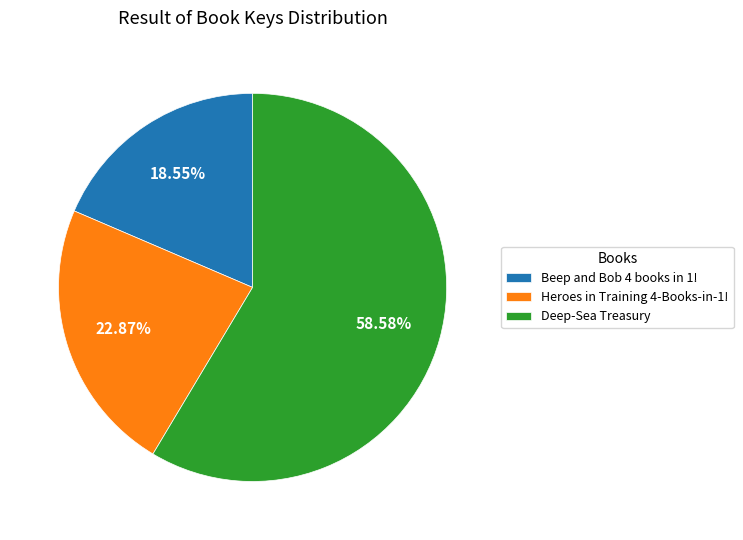

How many segments does this pie chart have?

3